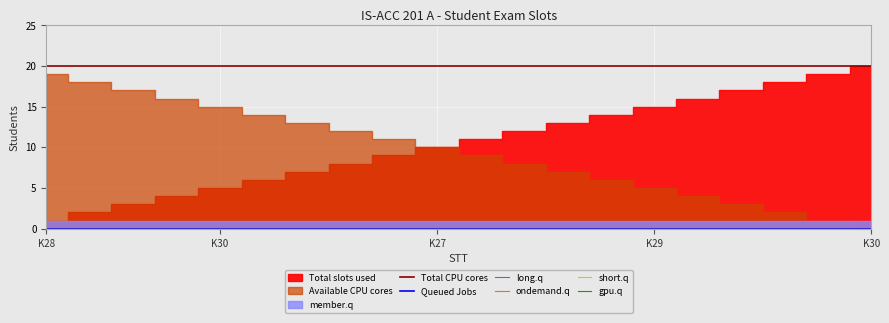

What is the spread (max minus min) of values at K30?

20